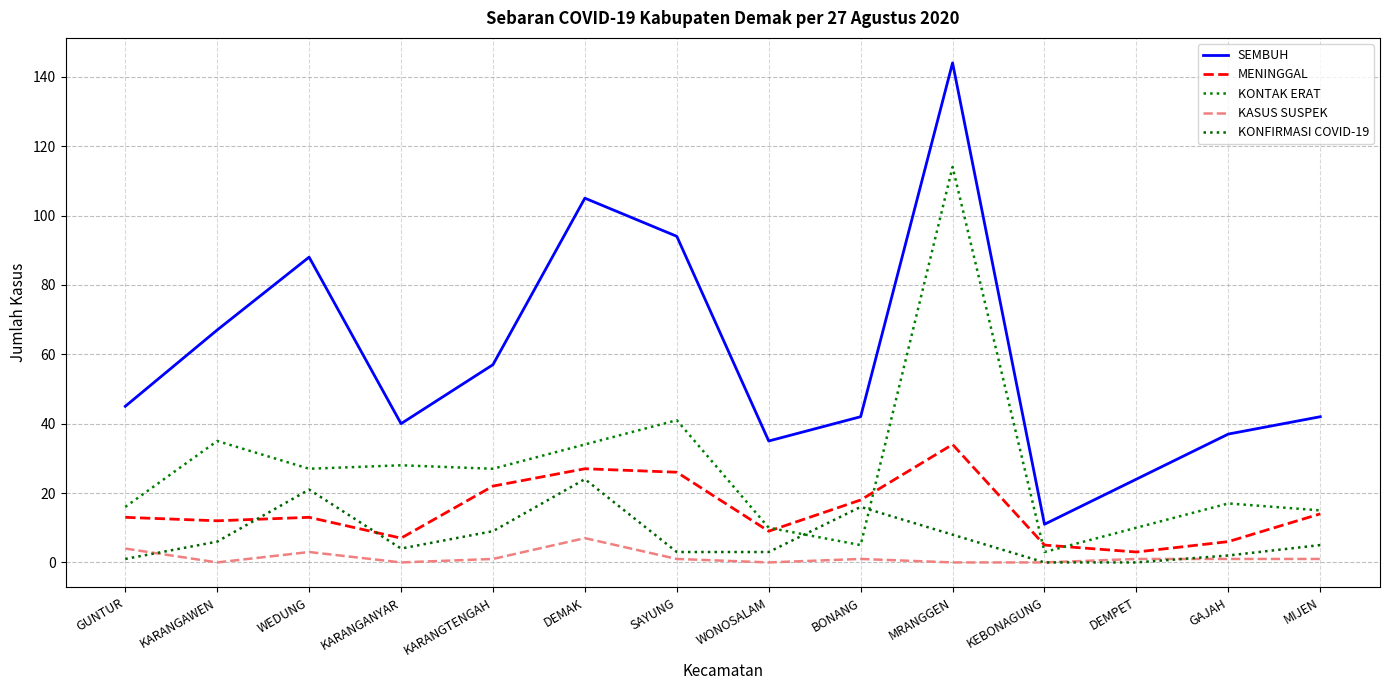

Does the chart have visible grid lines?

Yes